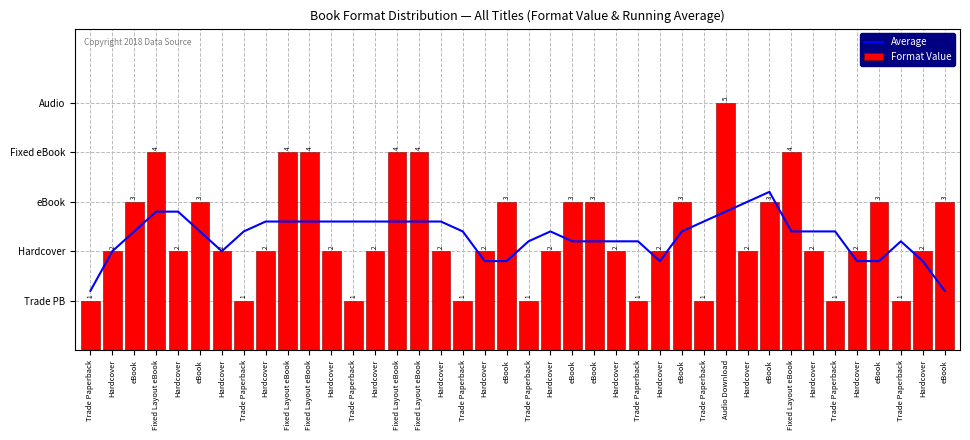

How many distinct data groups are displayed?

2